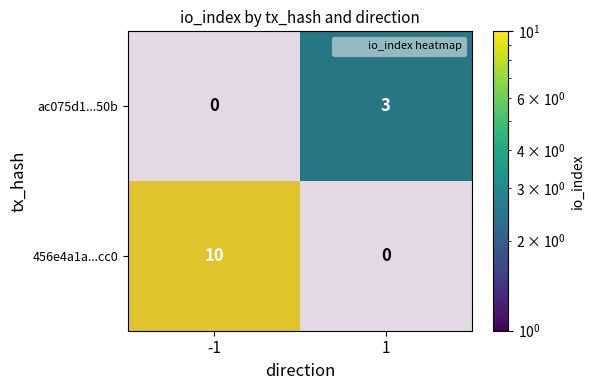

Which series has the largest total across all categories?

456e4a1a02a166320bfb7241d09ce02ff0e6cc0